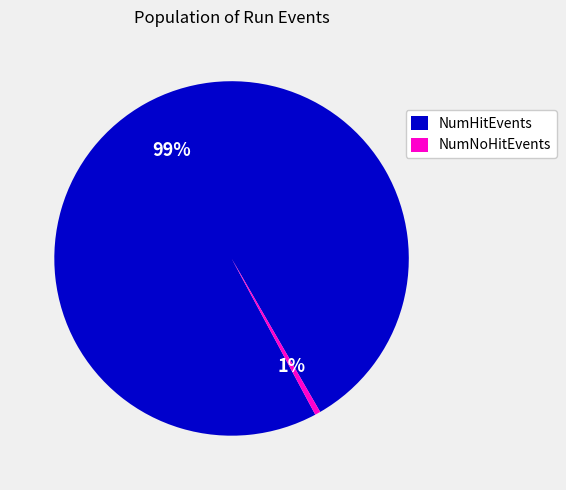

Rank the categories by value from highest to lowest.

NumHitEvents, NumNoHitEvents